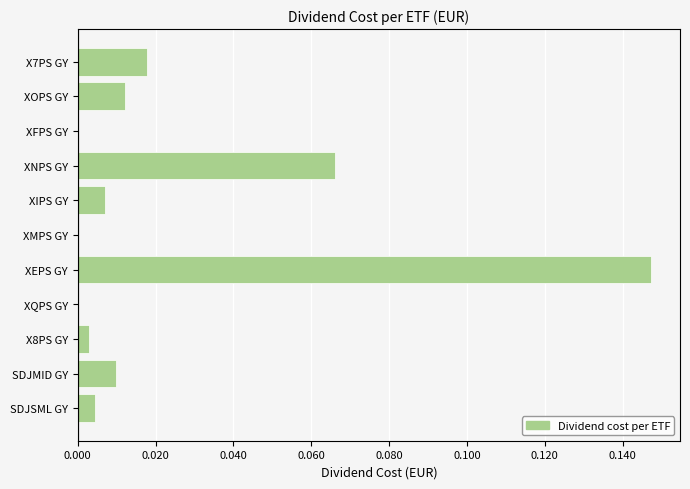

Which label corresponds to the largest value in the chart?

XEPS GY